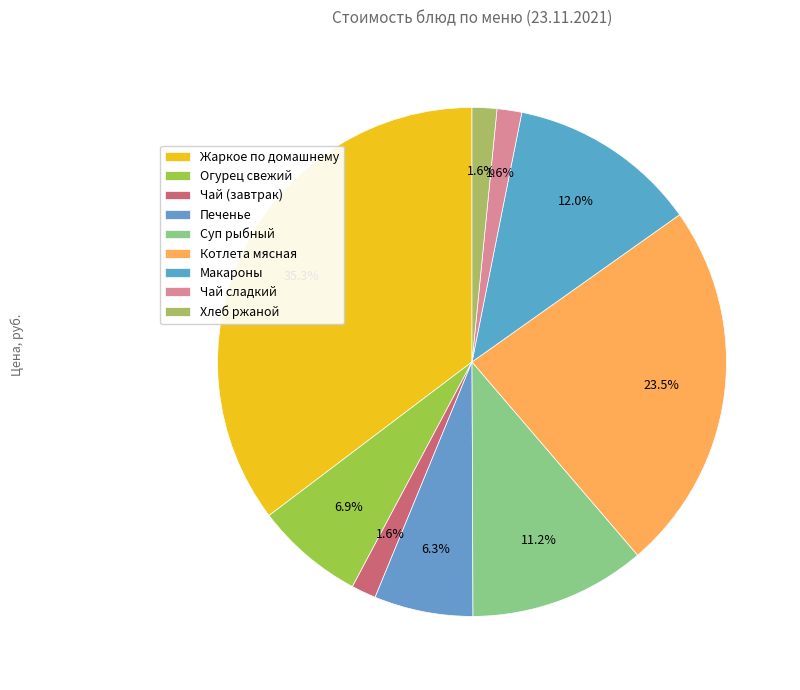

Count the number of slices in the pie.

9